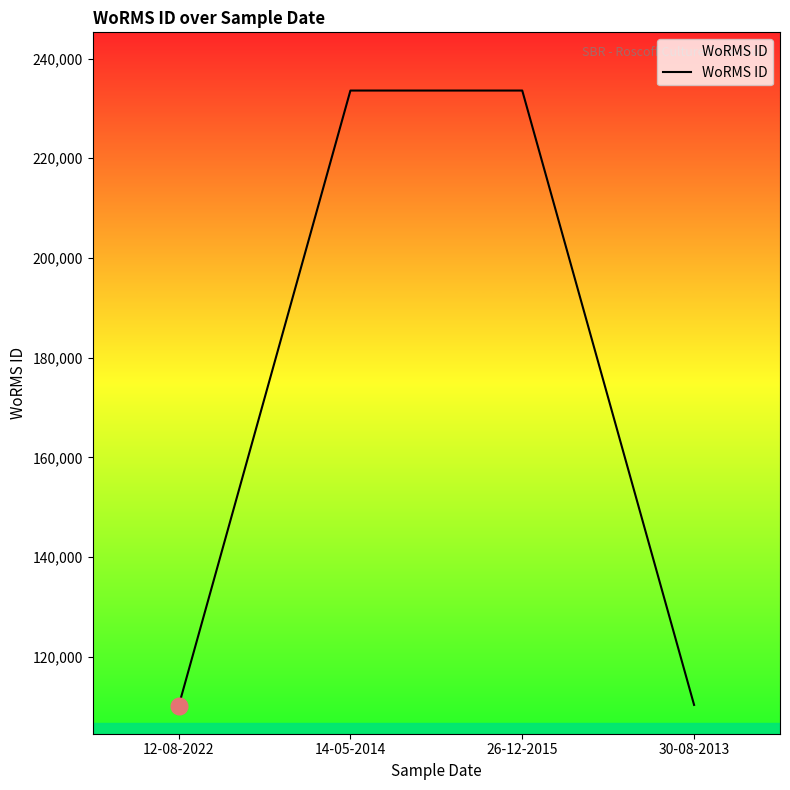

What is the difference between the second highest and second lowest values?

123271